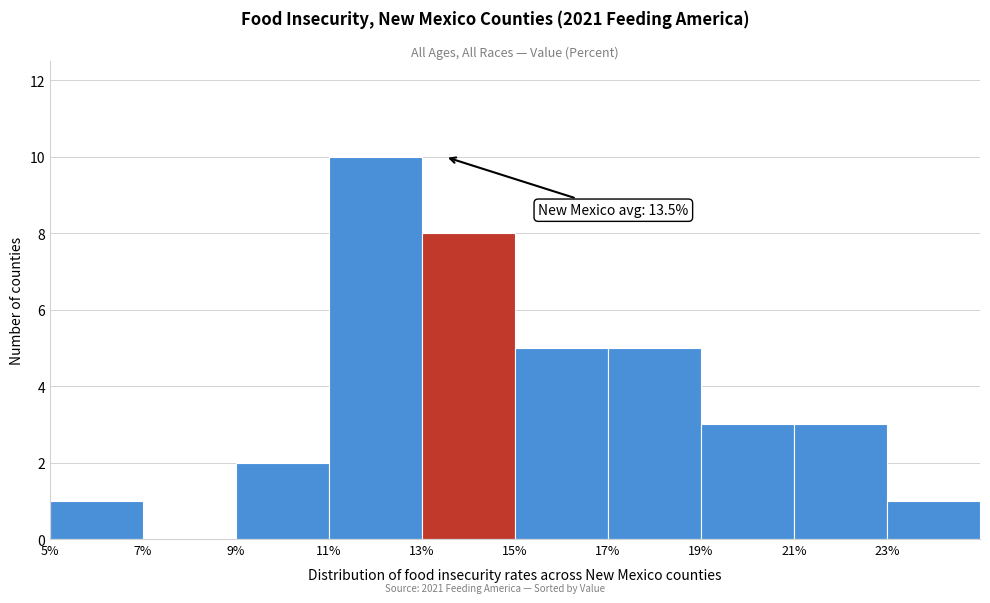

Which range on the x-axis has the tallest bar?

11 to 13